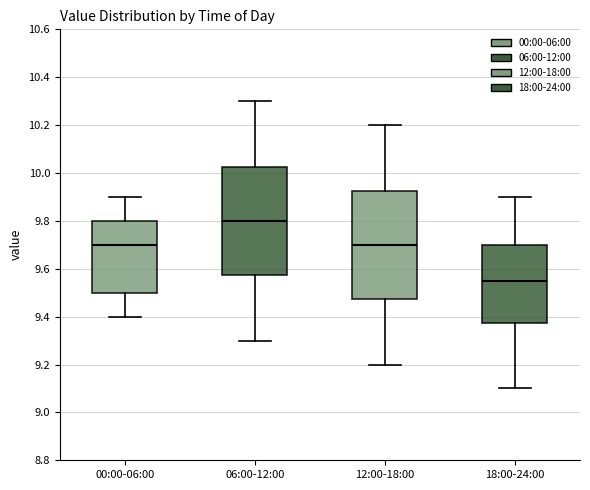

Reading left to right, transcribe this box plot: for each box, give where its median line is, the range the box spans, and where its two whiskers end, as read against the y-axis. The values are not printed on the chart, so give them approximately, as read against the axis.

00:00-06:00: median 9.70, box 9.50 to 9.80, whiskers 9.40 to 9.90
06:00-12:00: median 9.80, box 9.58 to 10.02, whiskers 9.30 to 10.30
12:00-18:00: median 9.70, box 9.48 to 9.92, whiskers 9.20 to 10.20
18:00-24:00: median 9.56, box 9.38 to 9.70, whiskers 9.10 to 9.90